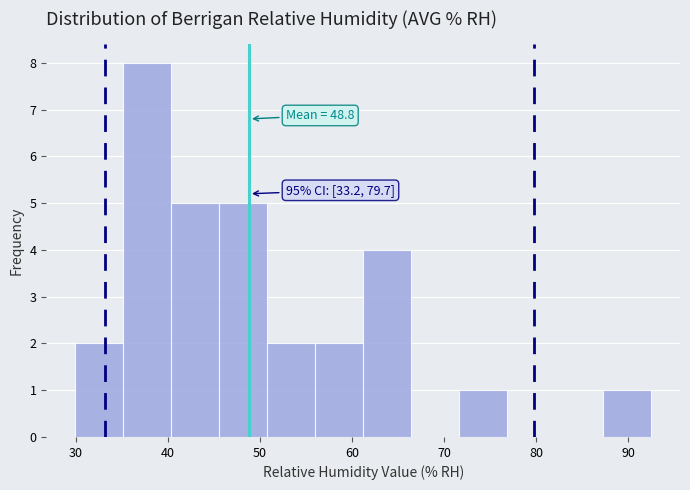

Which range on the x-axis has the tallest bar?

35 to 40